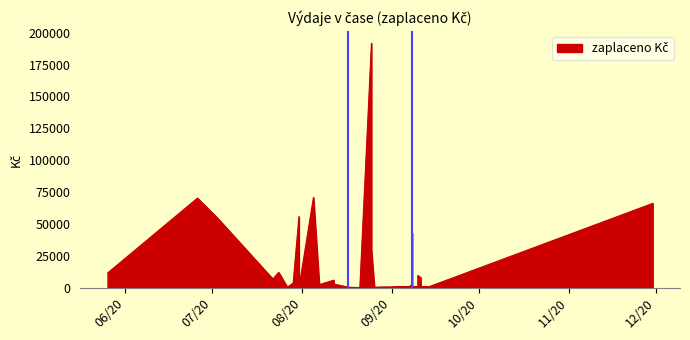

What is the label of the 10th point from the right?

2020-09-09